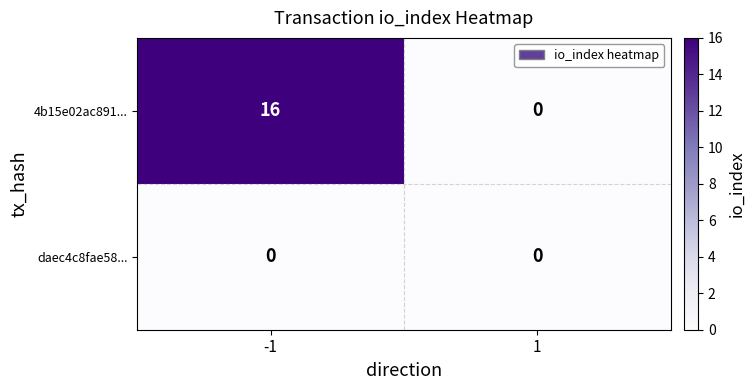

True or false: 4b15e02ac891... has a value of 16 at -1.

True